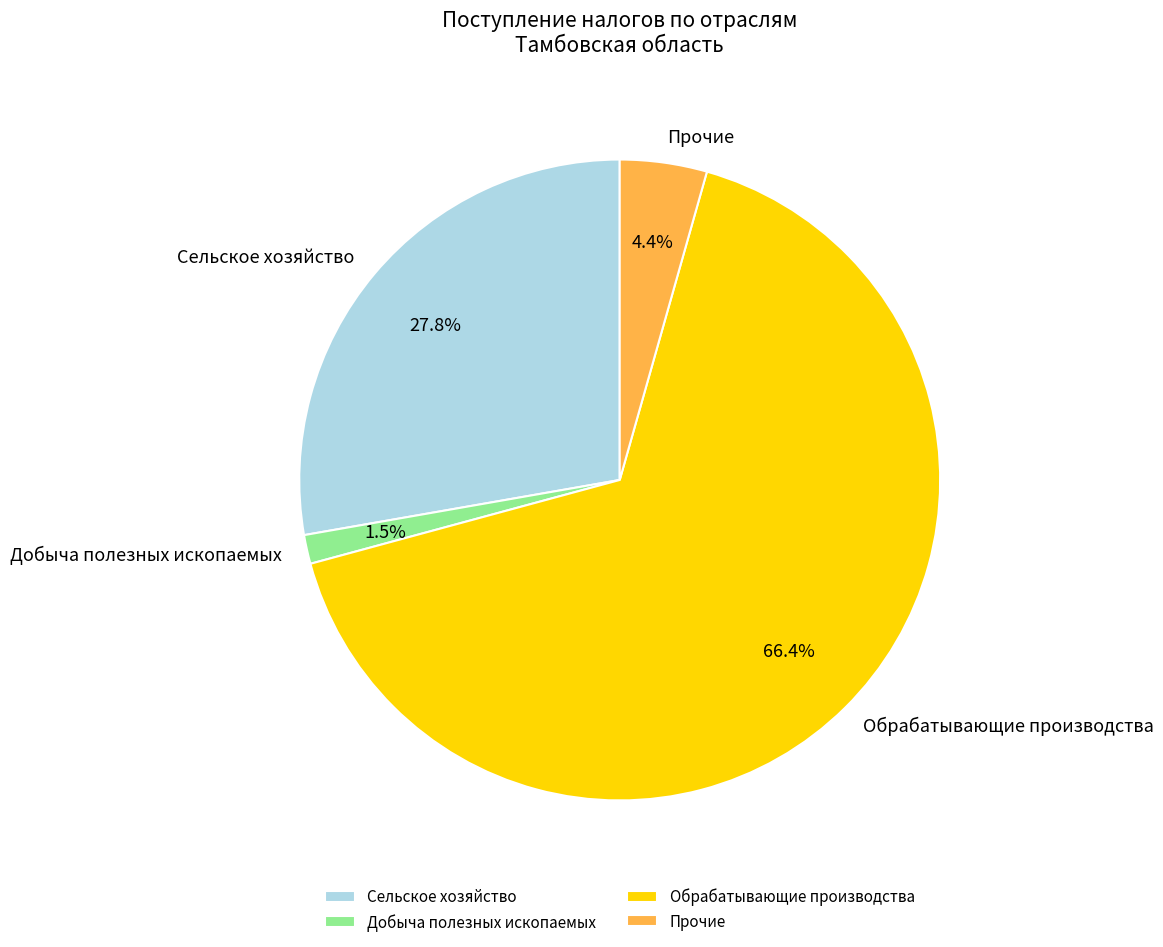

Rank the categories by value from highest to lowest.

Обрабатывающие производства, Сельское хозяйство, Прочие, Добыча полезных ископаемых